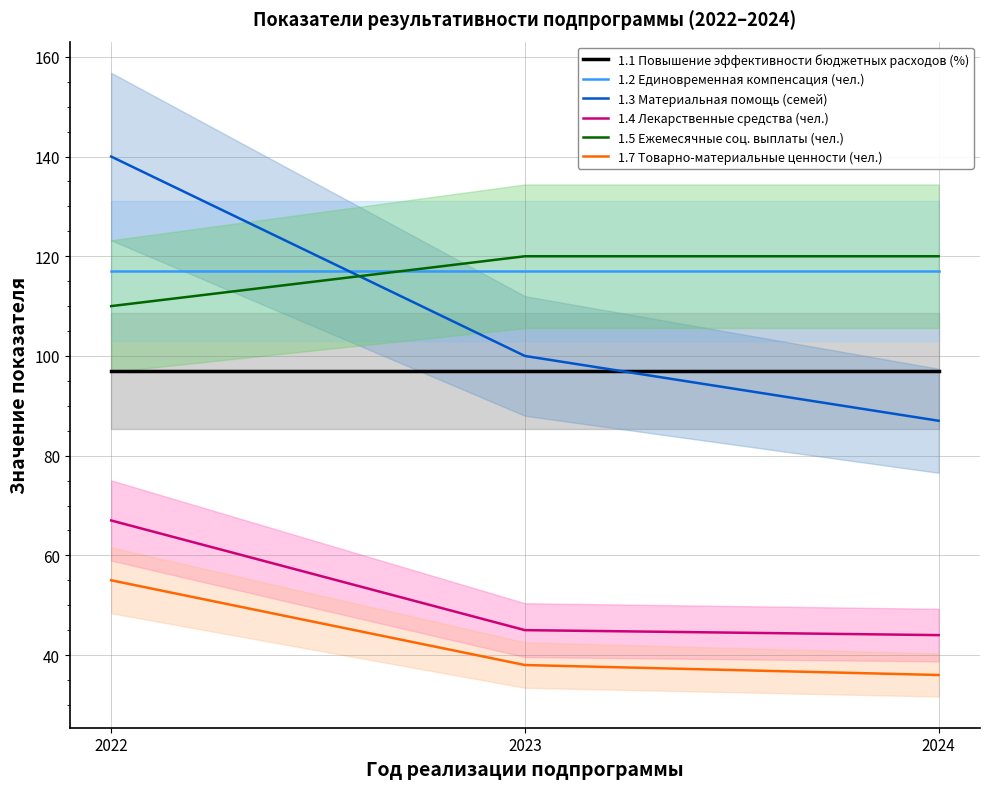

What is the maximum value shown in the chart?

140